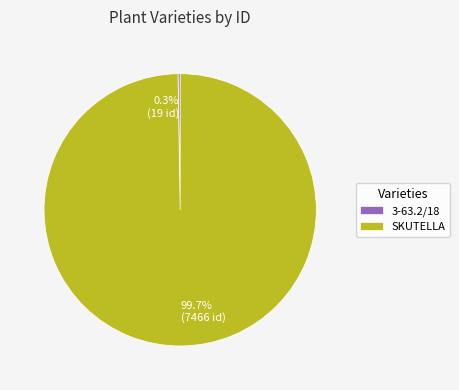

What is the largest slice in the pie chart?

SKUTELLA